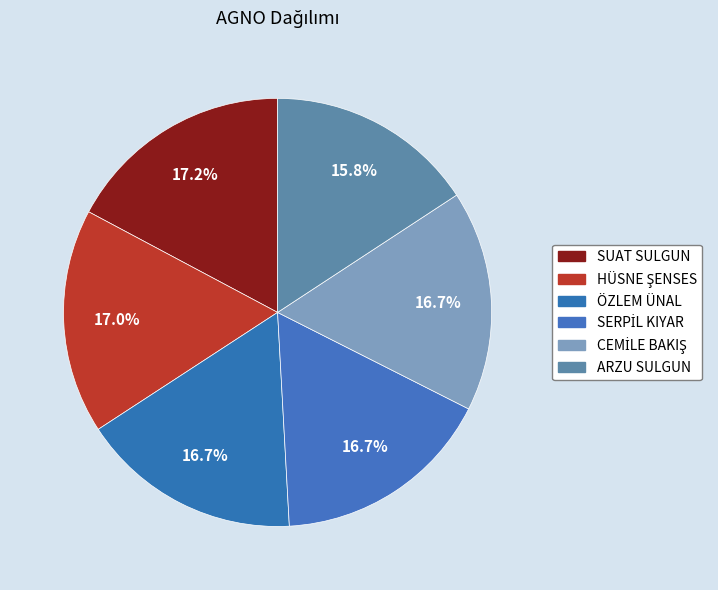

What percentage is the CEMİLE BAKIŞ slice, to the nearest percent?

17%